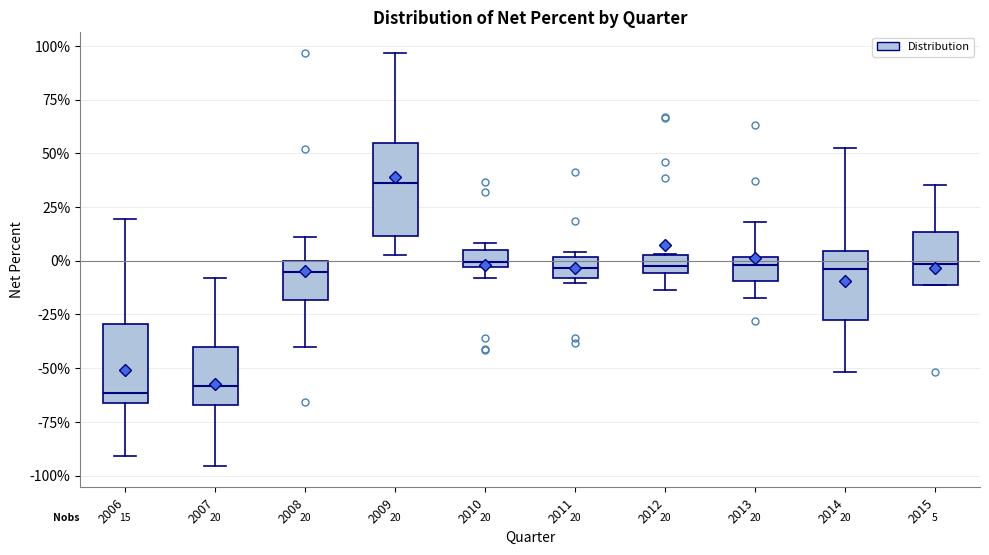

Comparing the boxes themselves (not the whiskers), which one is the tallest?

2009